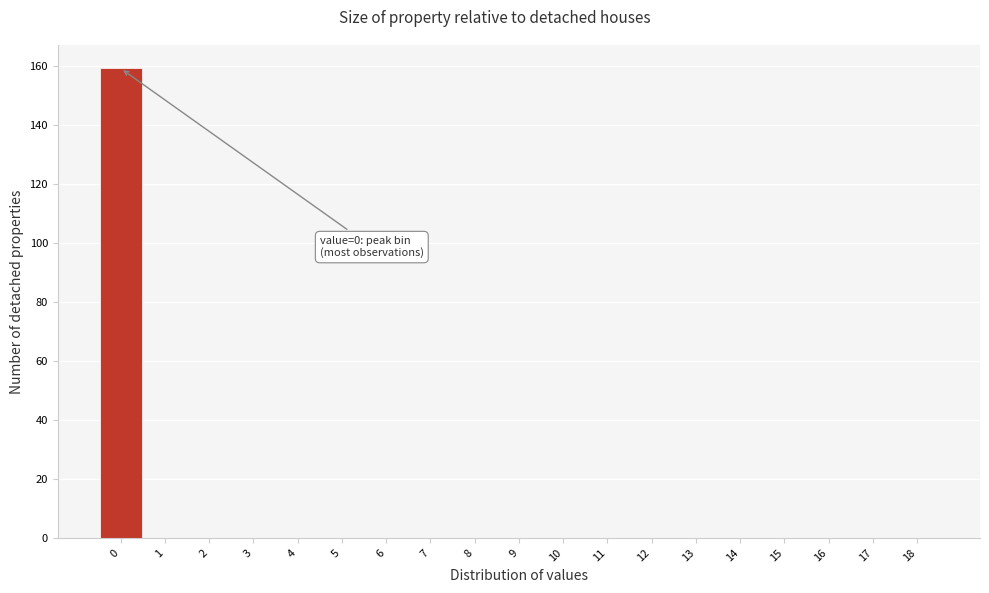

Reading left to right, what are all the values shown in this chart?

0=159	1=0	2=0	3=0	4=0	5=0	6=0	7=0	8=0	9=0	10=0	11=0	12=0	13=0	14=0	15=0	16=0	17=0	18=0